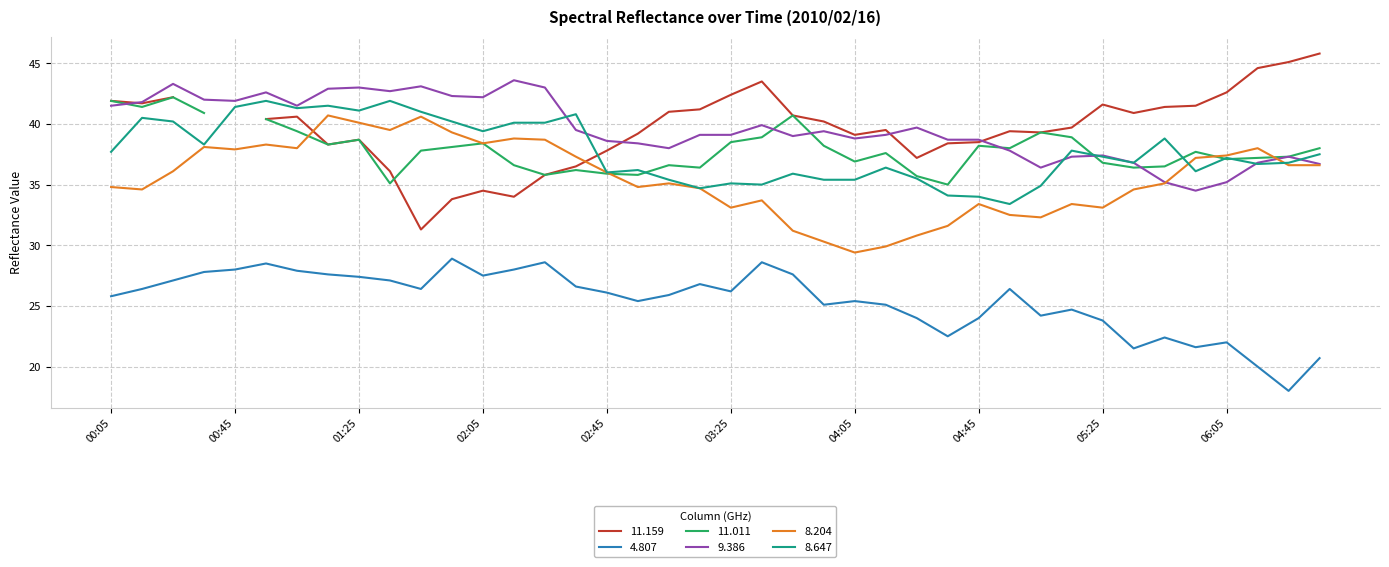

Is it true that 8.204 equals 40.1 at 01:25?

True